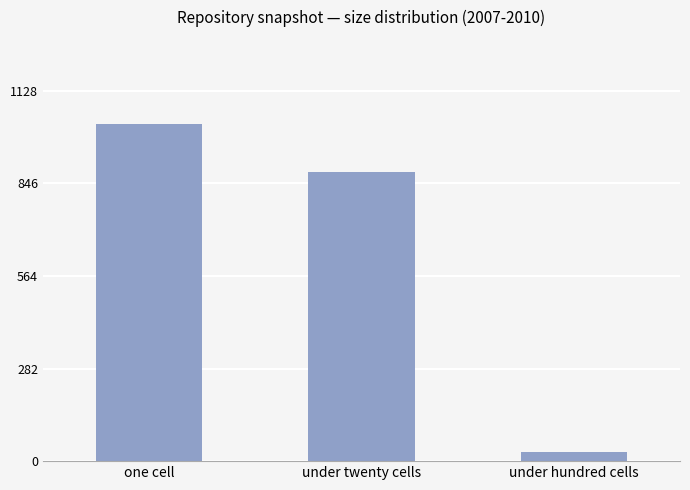

Rank the categories by value from lowest to highest.

under hundred cells, under twenty cells, one cell